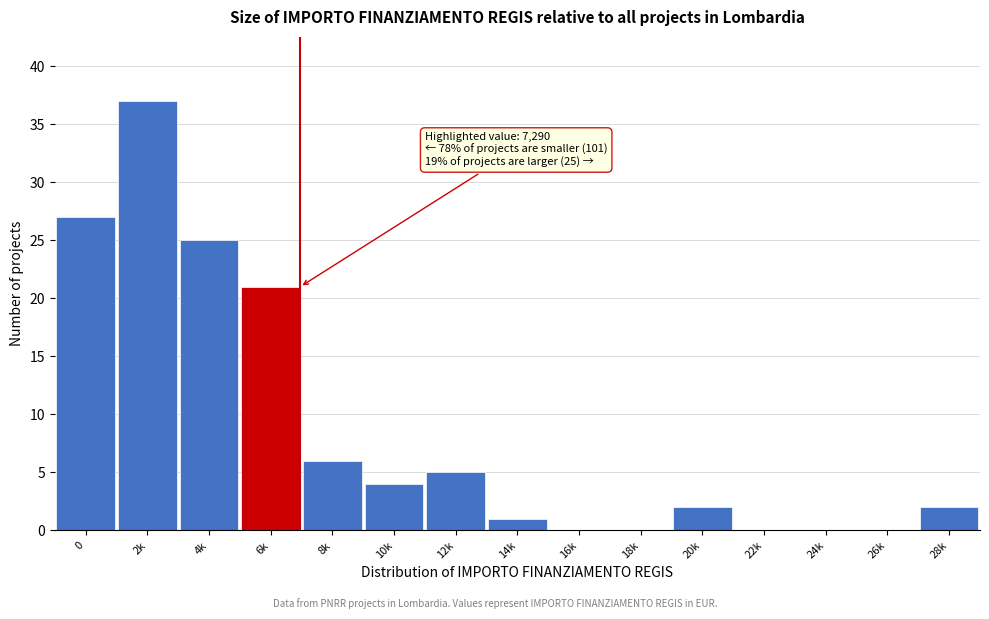

Reading right to left, what are all the values shown in this chart?

28k=2	26k=0	24k=0	22k=0	20k=2	18k=0	16k=0	14k=1	12k=5	10k=4	8k=6	6k=21	4k=25	2k=37	0=27